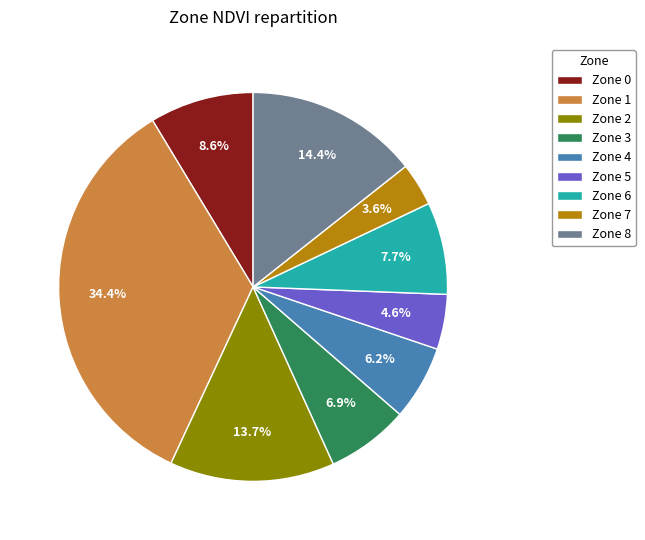

What is the largest slice in the pie chart?

Zone 1